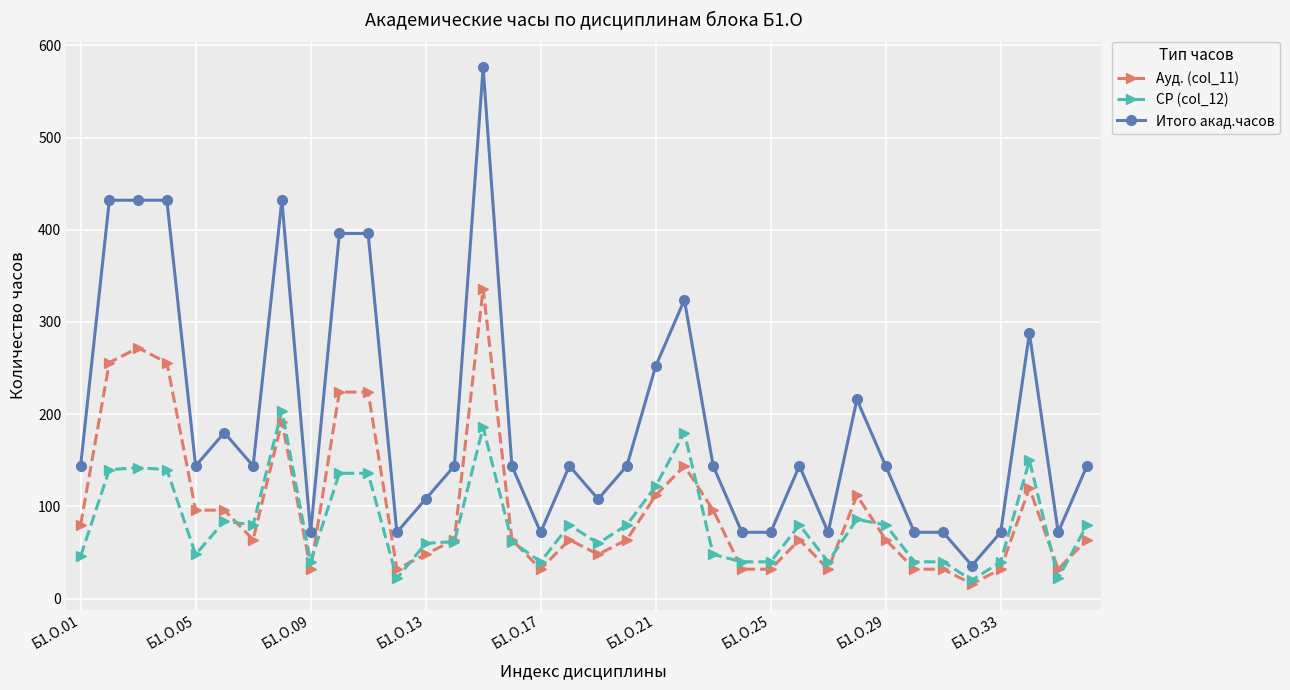

Which series has the largest total across all categories?

Итого акад.часов